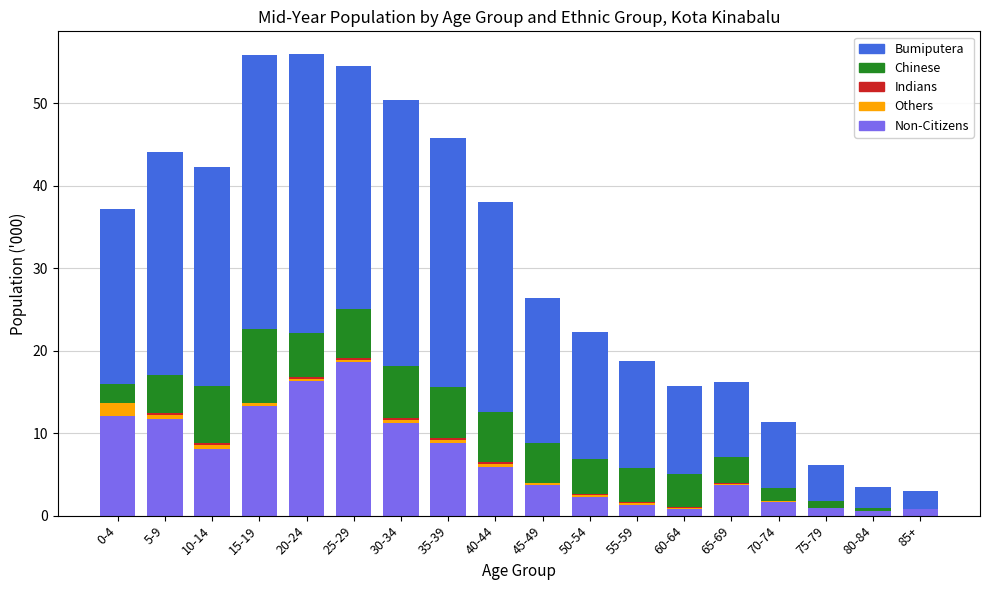

What is the highest value of the Non-Citizens series?

18.6